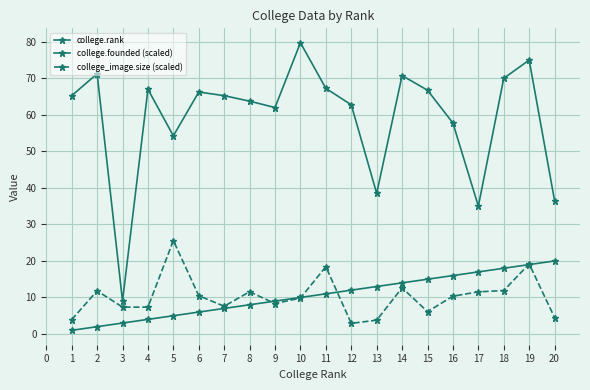

True or false: college_image.size (scaled) and college.rank cross at least once.

True